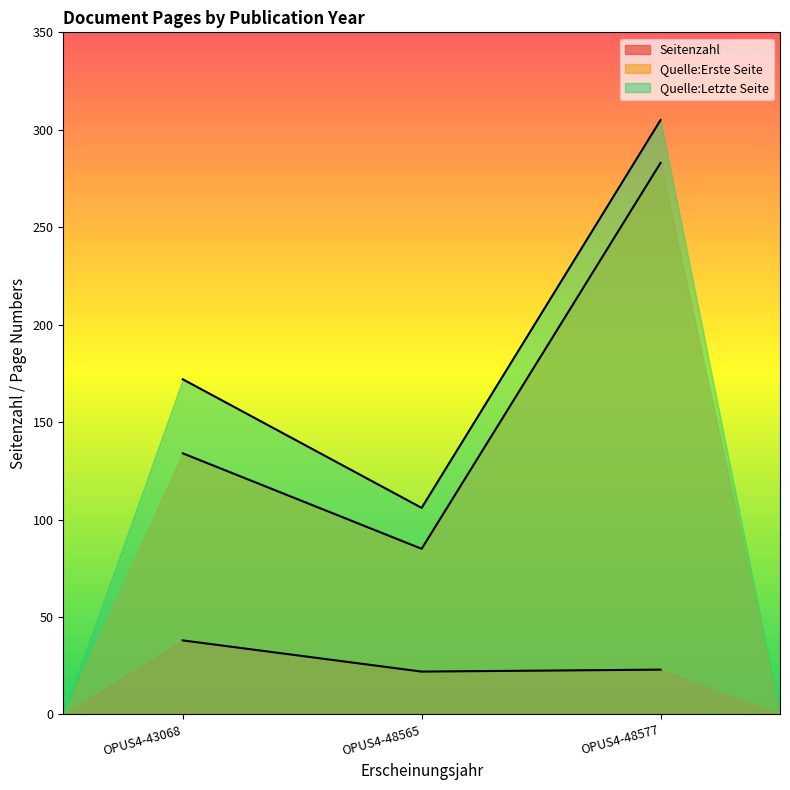

The value of Quelle:Letzte Seite at OPUS4-48577 is 163. True or false?

False